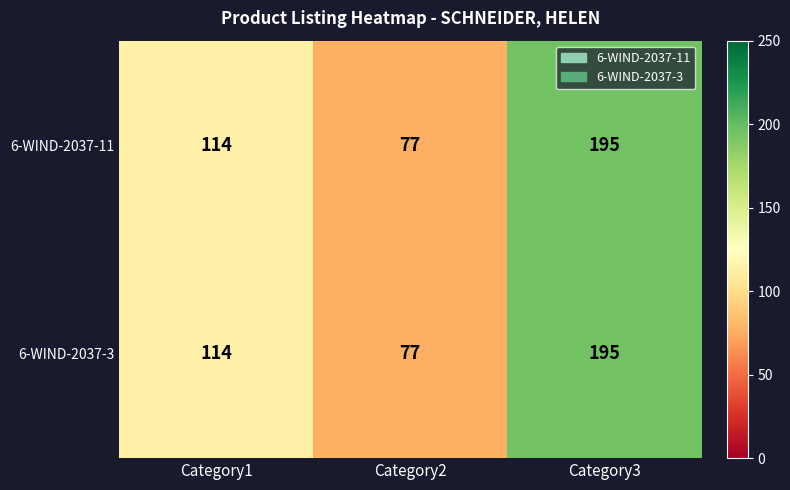

Reading right to left, what are all the values shown in this chart?

6-WIND-2037-11: 195	77	114
6-WIND-2037-3: 195	77	114